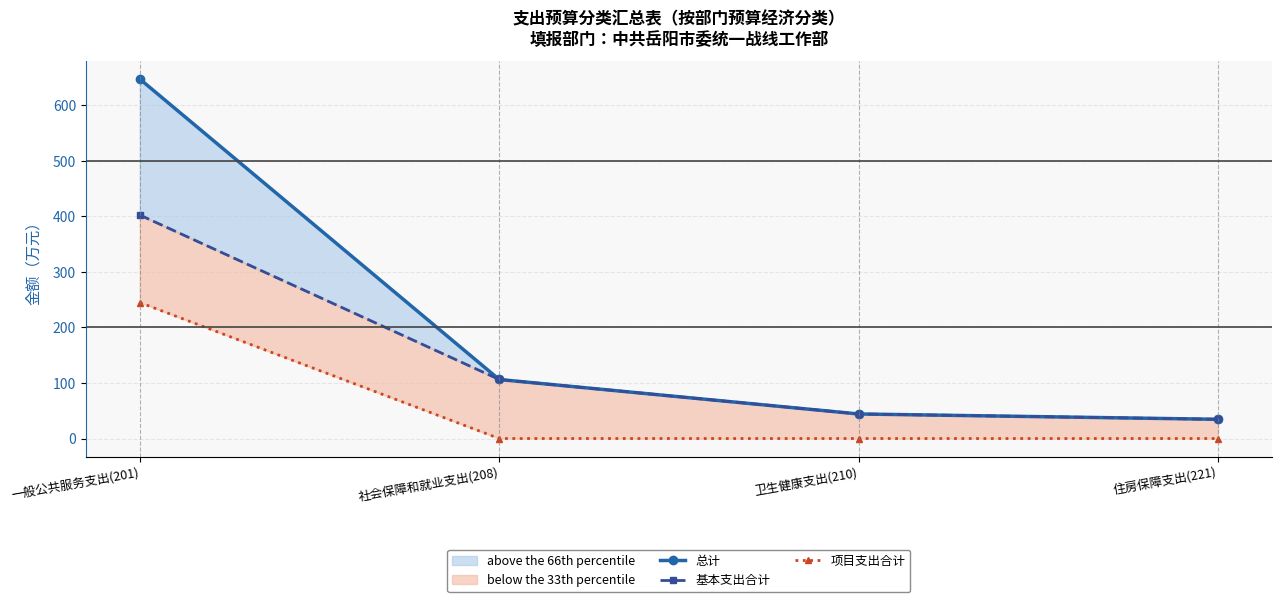

Count the number of data series in this chart.

3